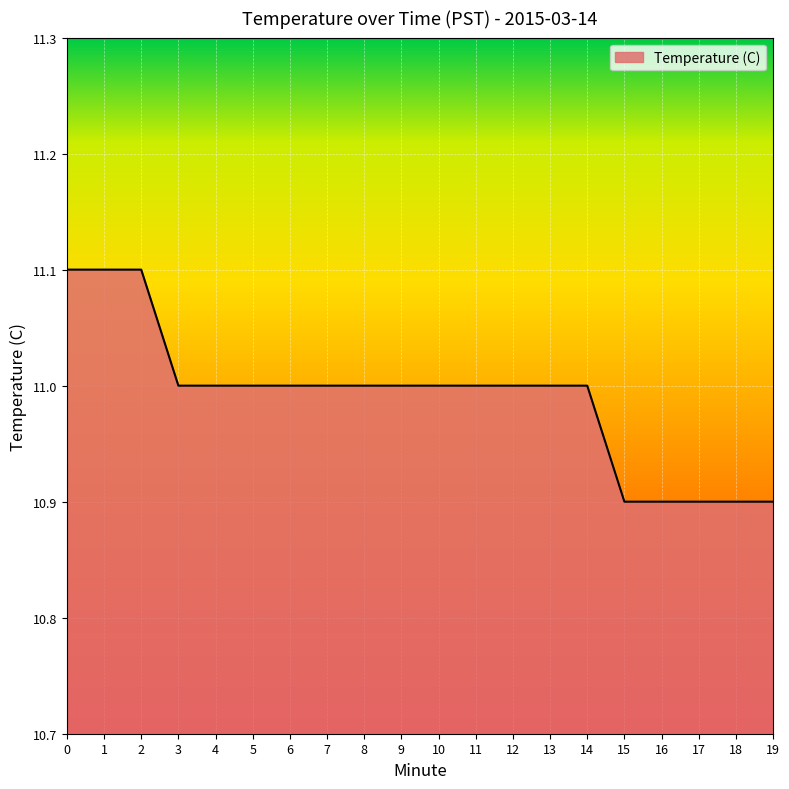

Approximately how many times larger is the value at 5 compared to 8?

1.0